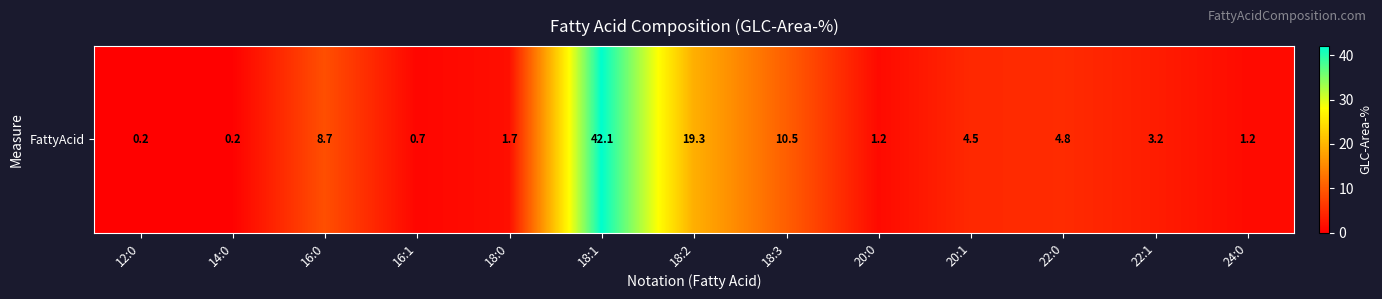

List the labels in order of value, largest first.

18:1, 18:2, 18:3, 16:0, 22:0, 20:1, 22:1, 18:0, 20:0, 24:0, 16:1, 12:0, 14:0